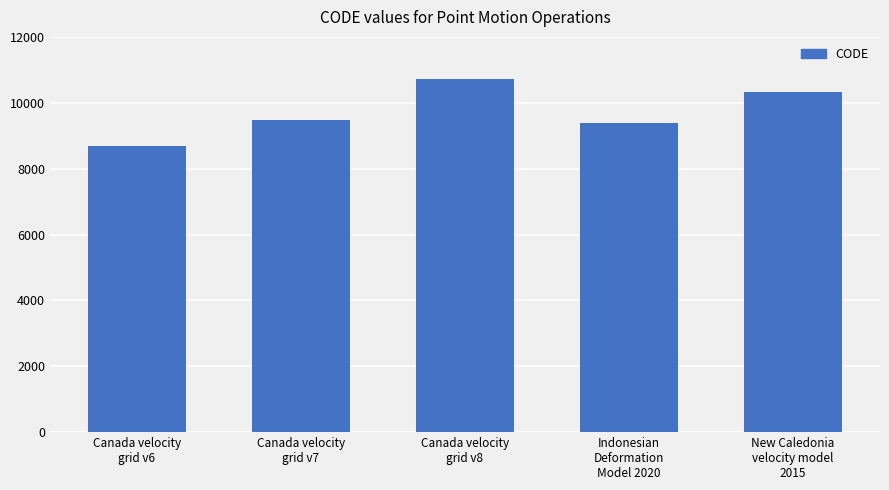

Is it true that the value at Canada velocity
grid v8 is 17633?

False